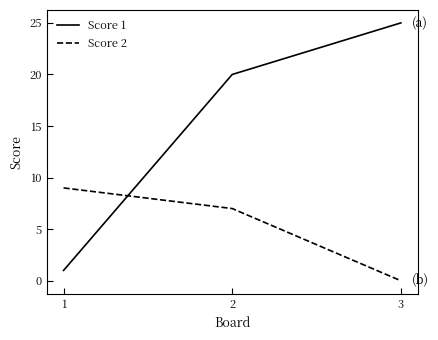

At which label does Score 2 reach its minimum?

3